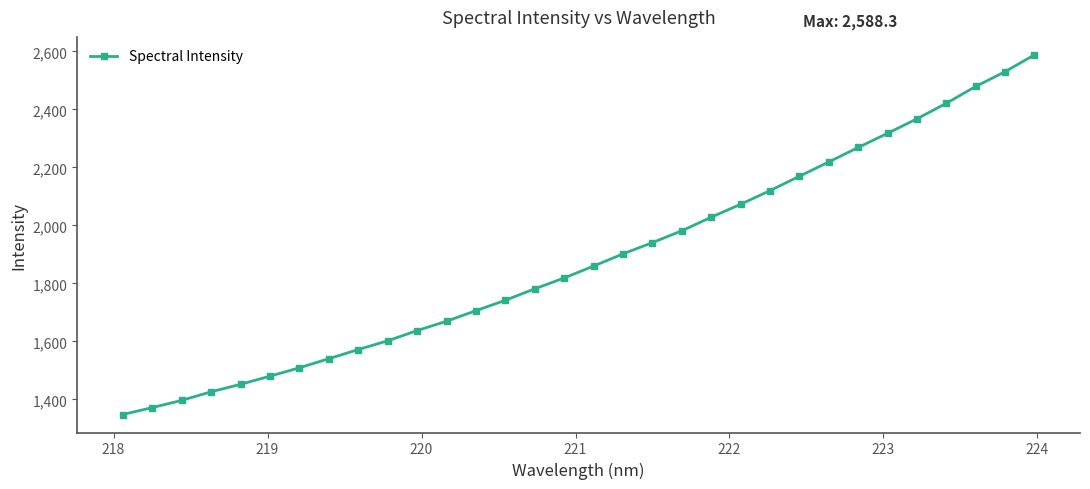

What is the difference between the maximum and minimum values?

1240.2